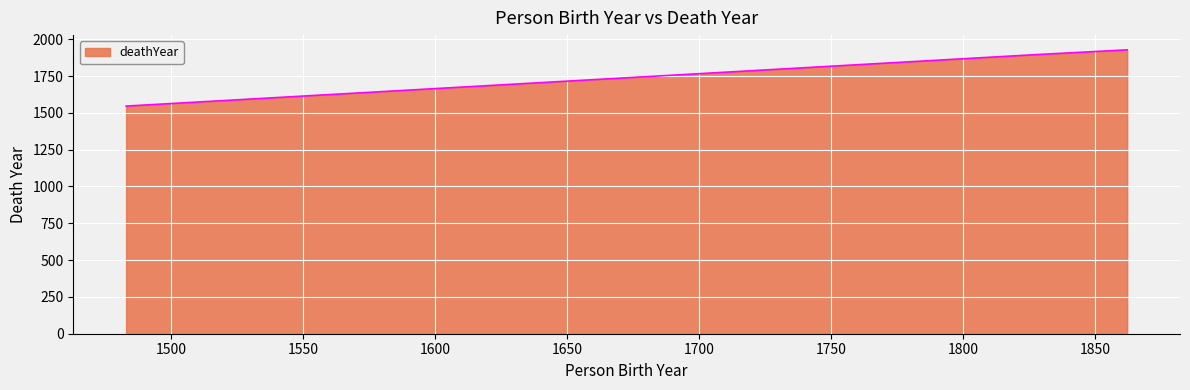

Reading left to right, list all the values displayed in this chart.

1546	1896	1928